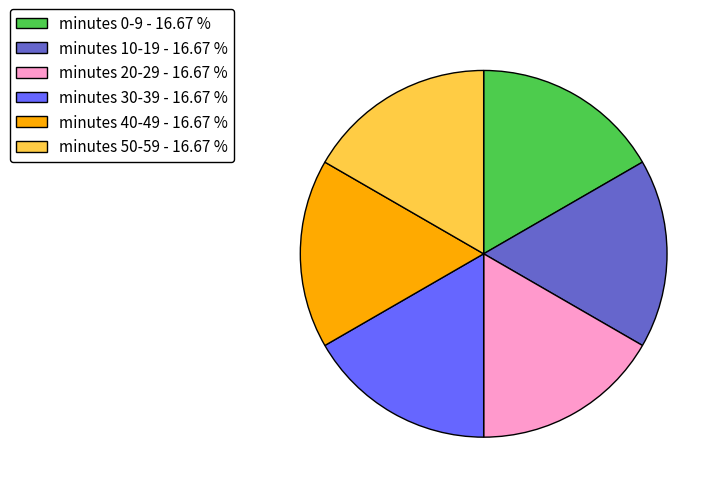

Approximately how many times larger is the value at minutes 50-59 - 16.67 % compared to minutes 30-39 - 16.67 %?

1.0